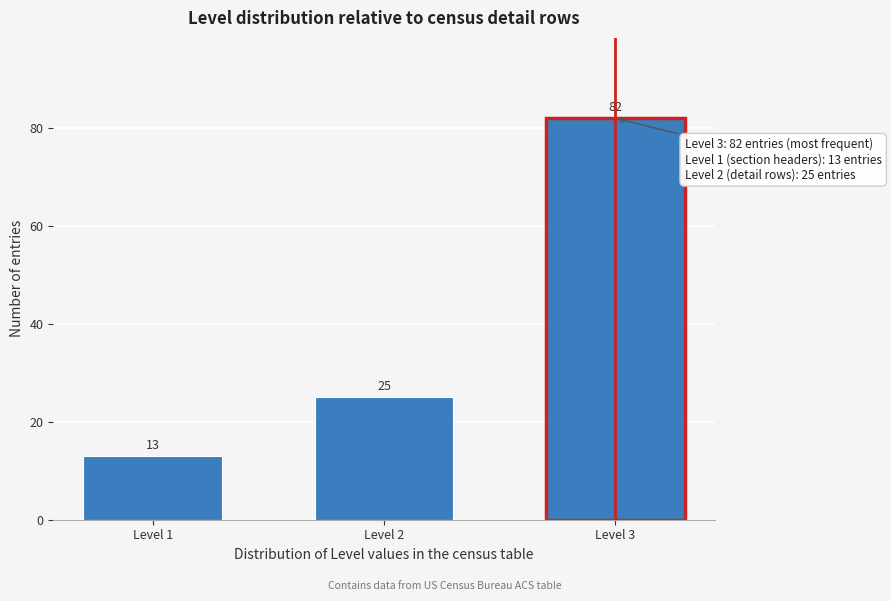

Reading left to right, list all the values displayed in this chart.

Level 1=13	Level 2=25	Level 3=82